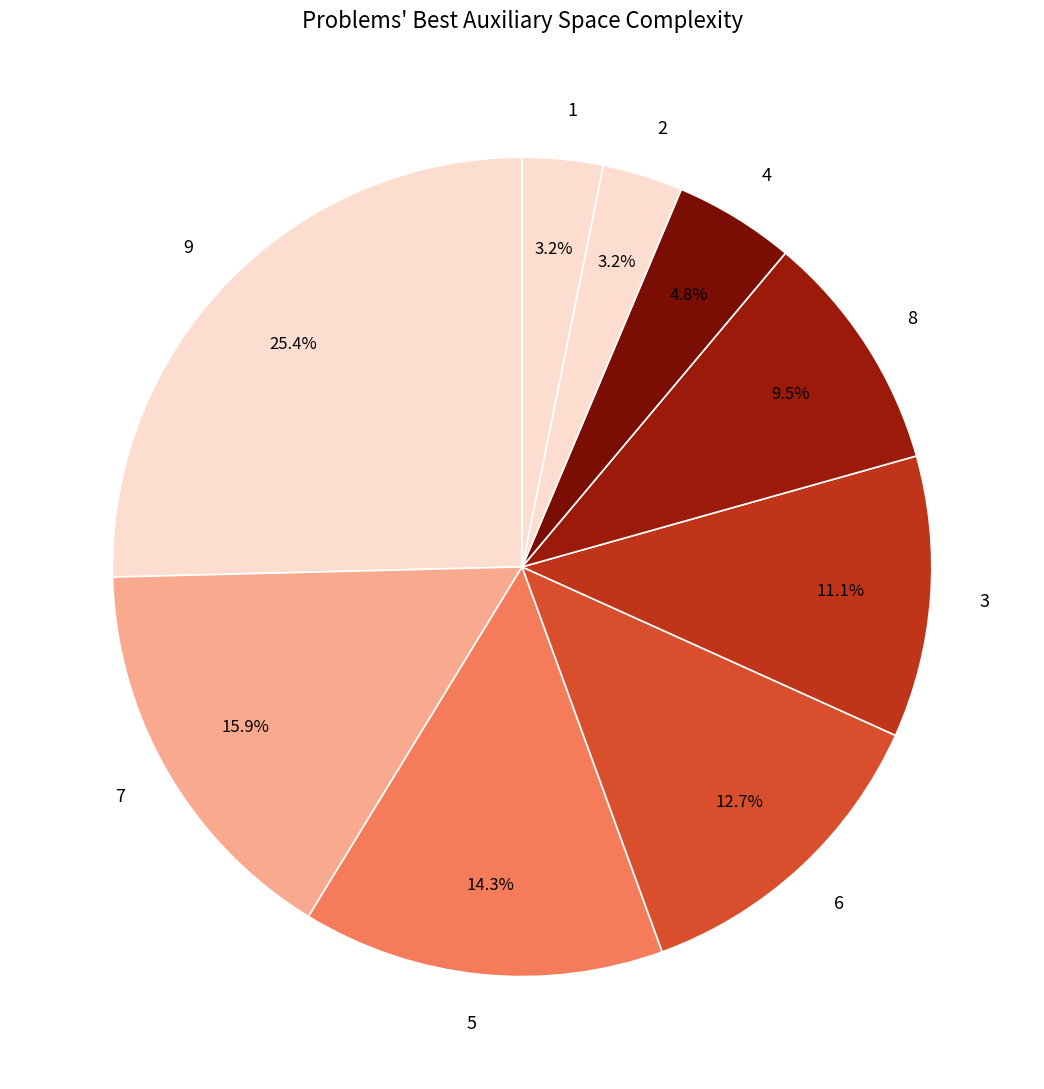

To the nearest percent, what portion does 1 represent?

3%